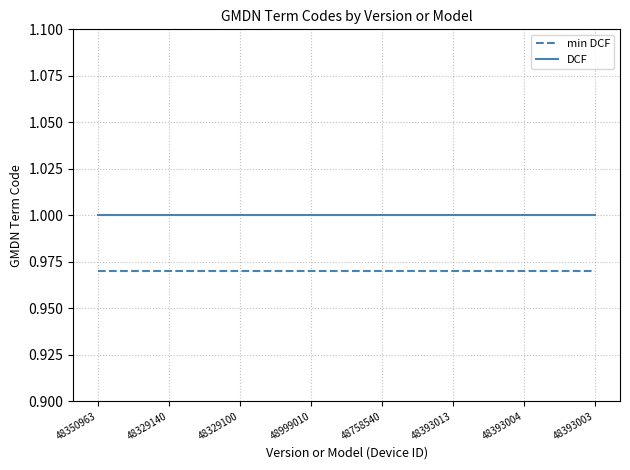

True or false: DCF and min DCF intersect in this chart.

False